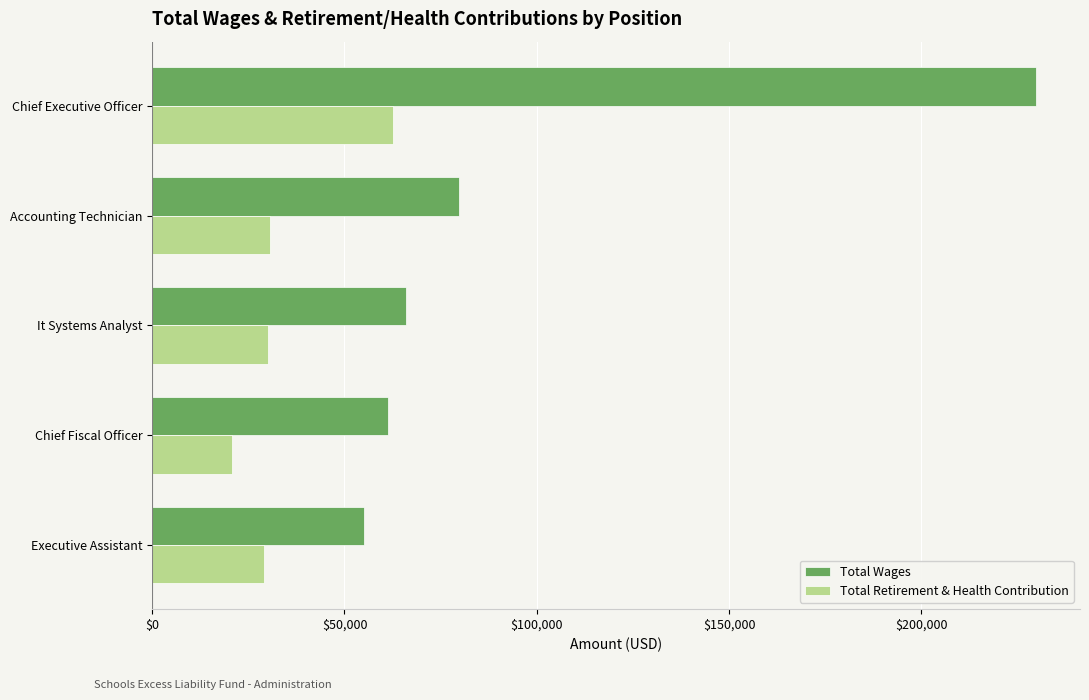

What is the spread (max minus min) of values at Chief Executive Officer?

167217